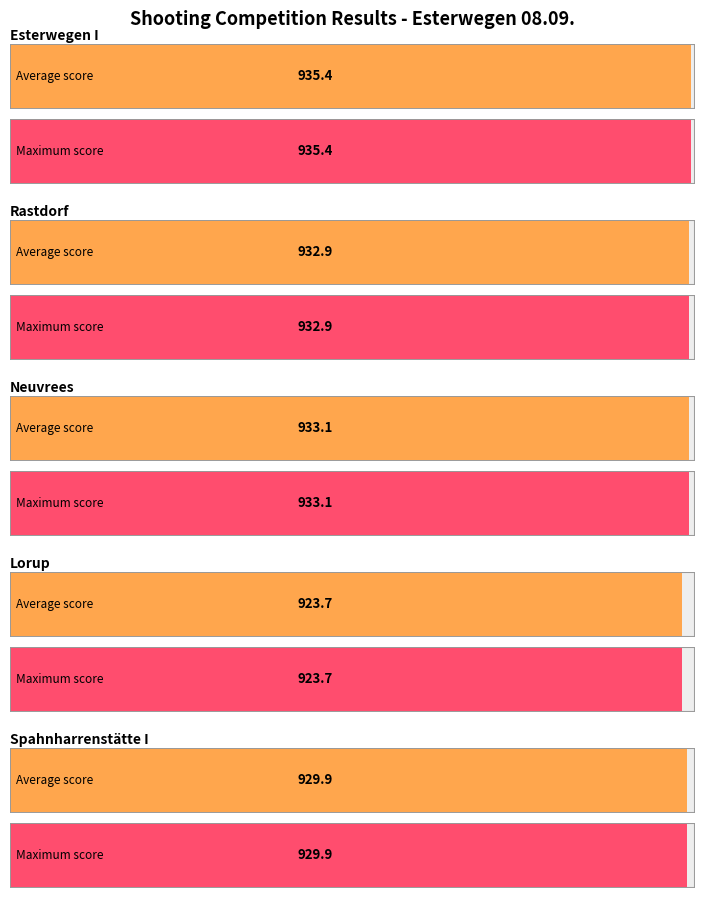

What position from the right is Esterwegen I?

5